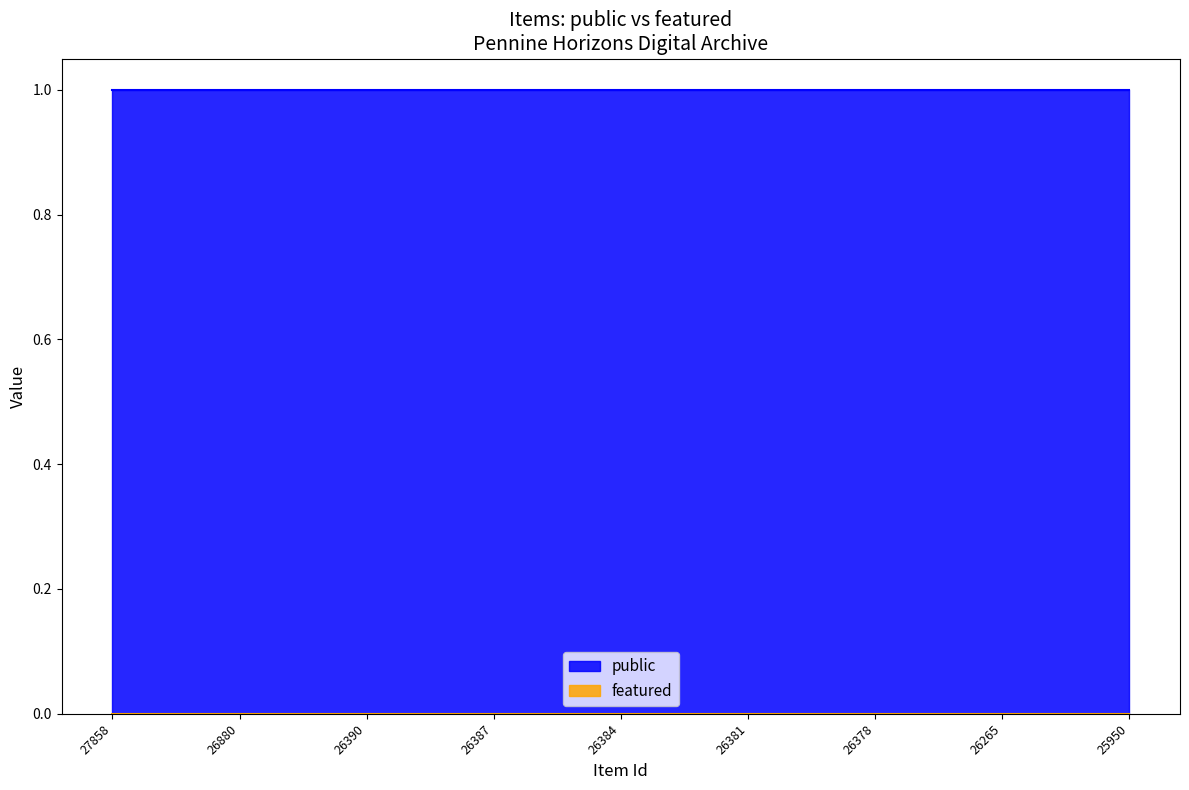

The public series shows 0 at 26387. True or false?

False